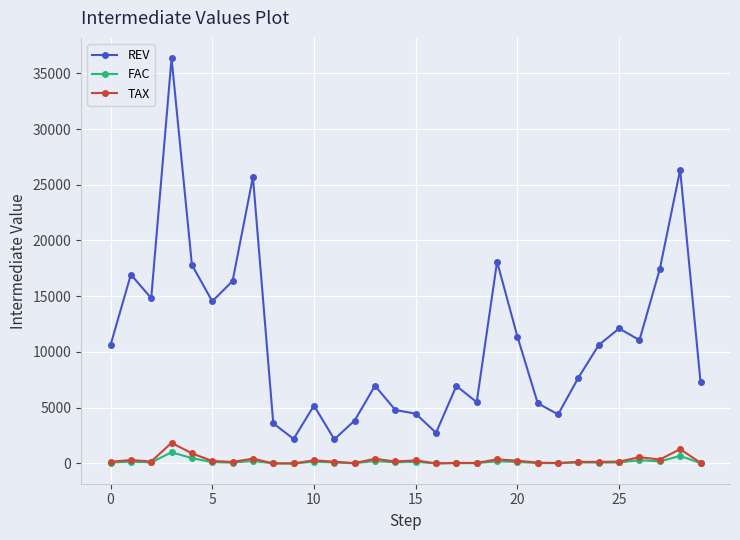

Count the number of data series in this chart.

3